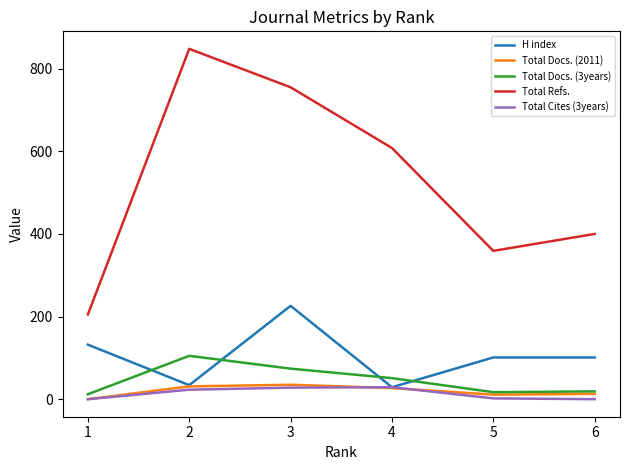

Which series has the widest spread of values?

Total Refs.